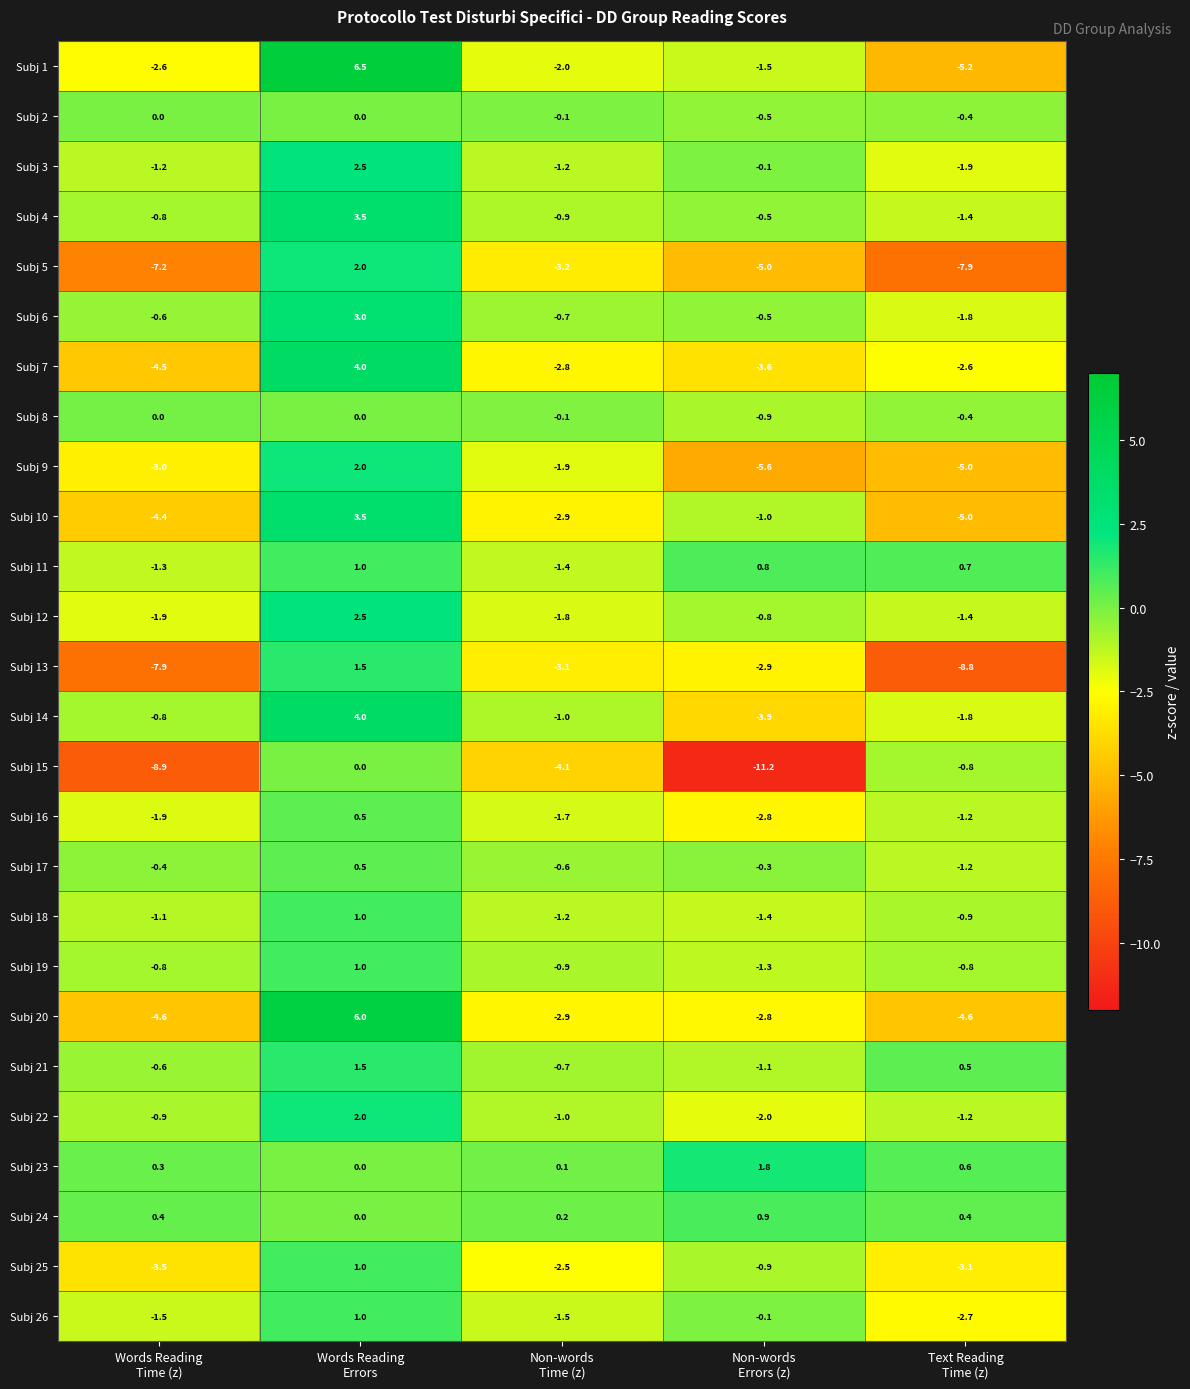

What is the average value of the Subj 7 series?

-1.9